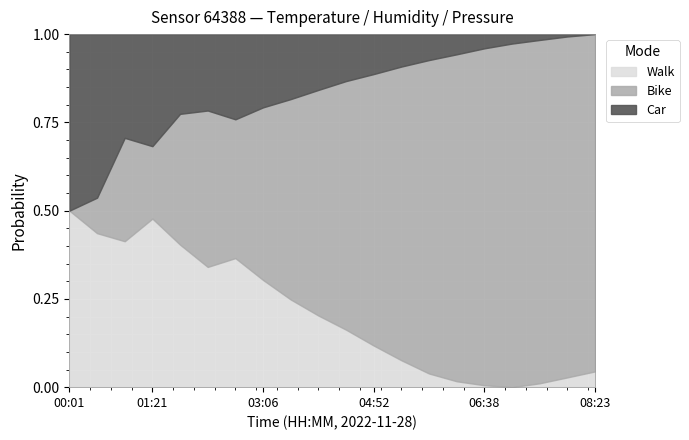

What is the label of the 8th point from the left?

03:06